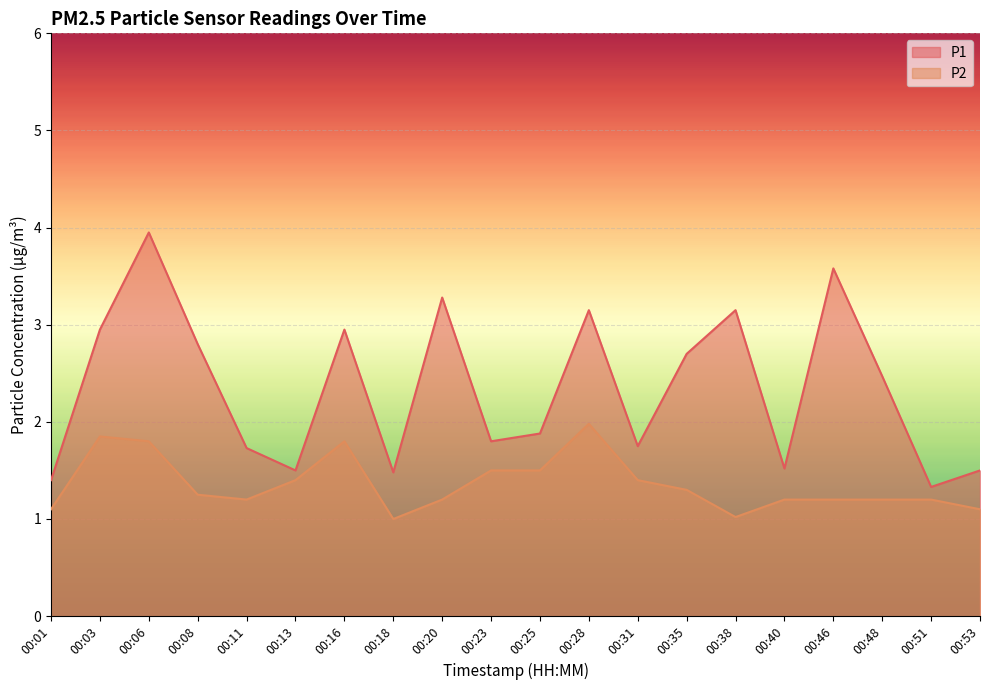

Count the number of data series in this chart.

2